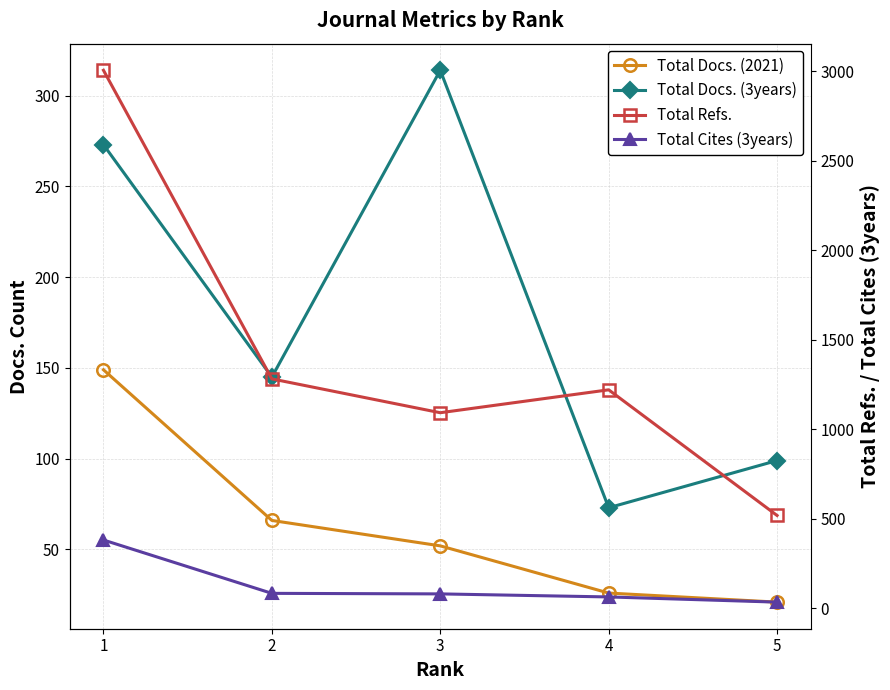

True or false: Total Cites (3years) has a value of 81 at 3.

True